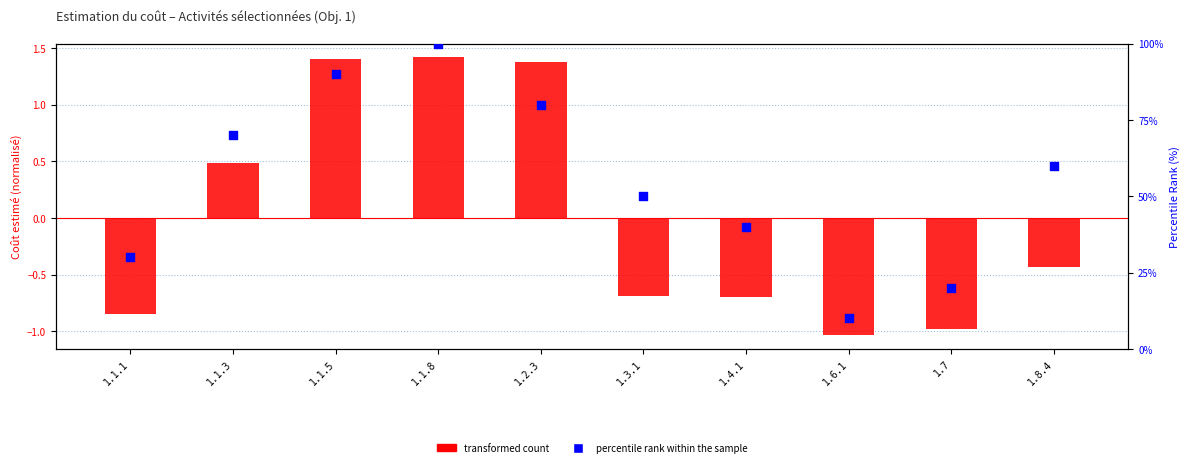

Which series has the largest total across all categories?

percentile rank within the sample